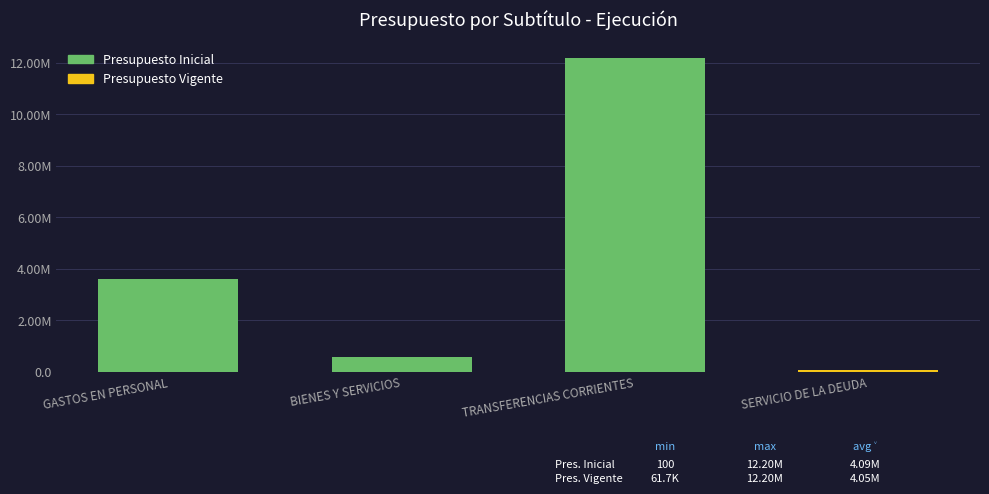

The value of Presupuesto Vigente at SERVICIO DE LA DEUDA is 61668. True or false?

True